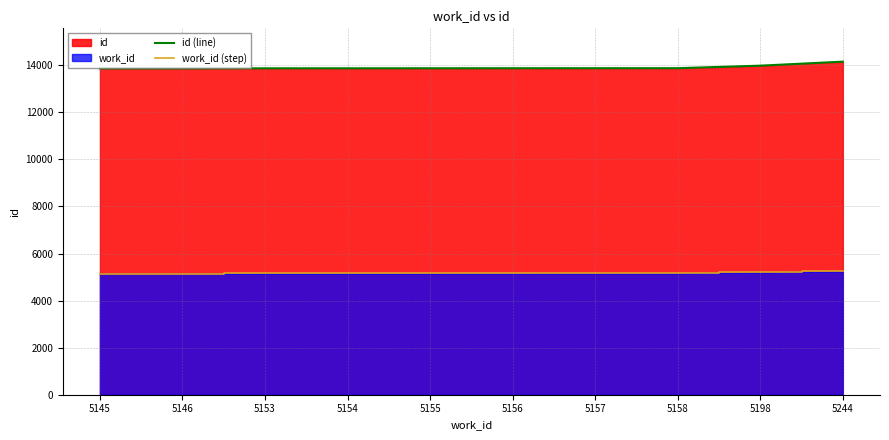

At which category is the sum across all series the highest?

5244